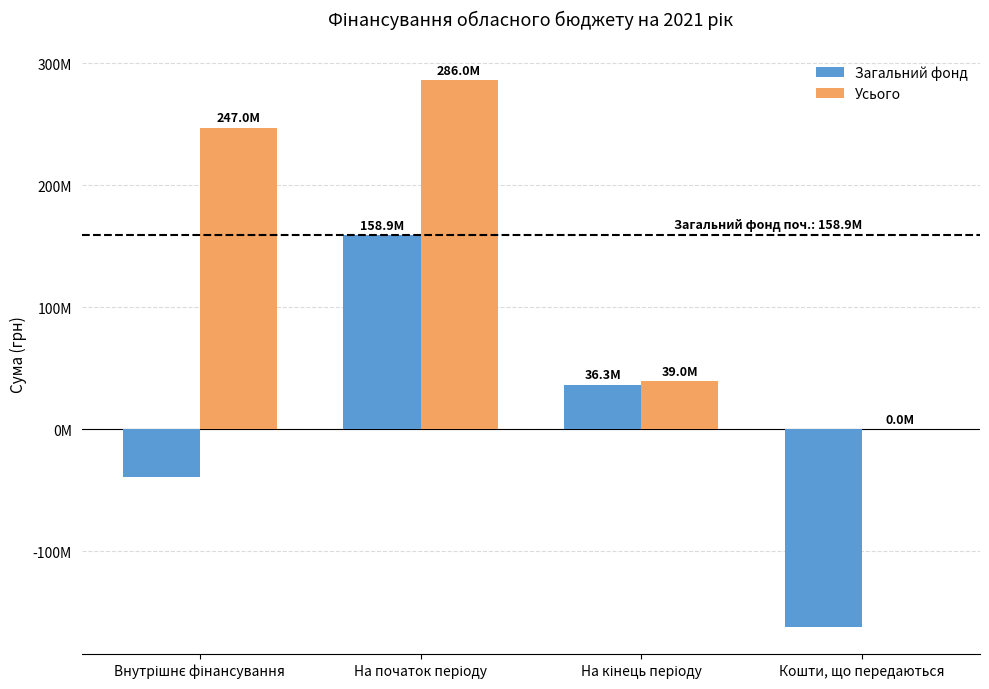

What are all the series names shown in the legend?

Загальний фонд, Усього